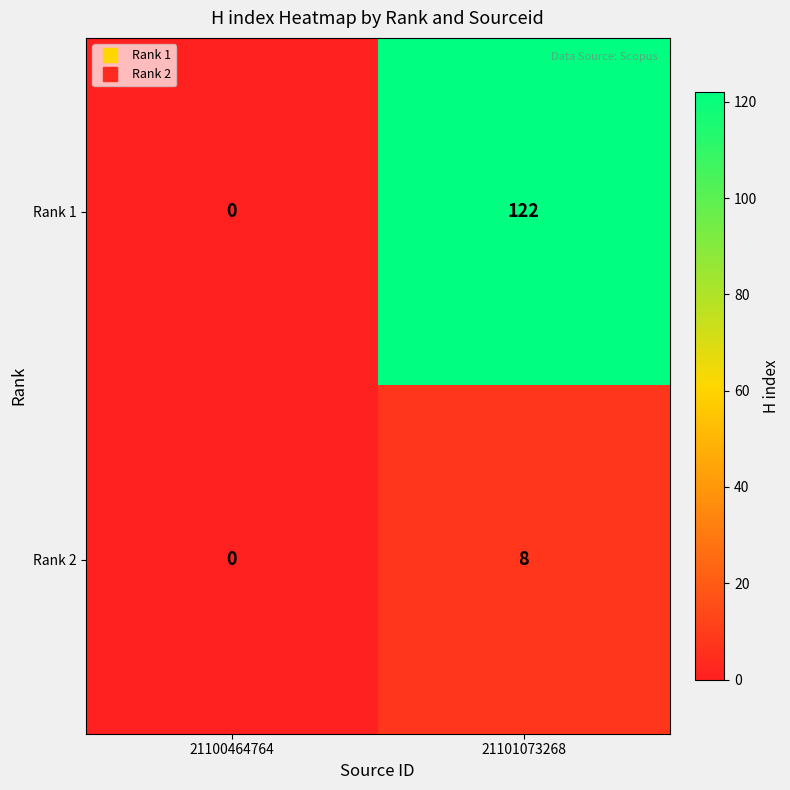

True or false: Rank 2 has a value of 3 at 21101073268.

False